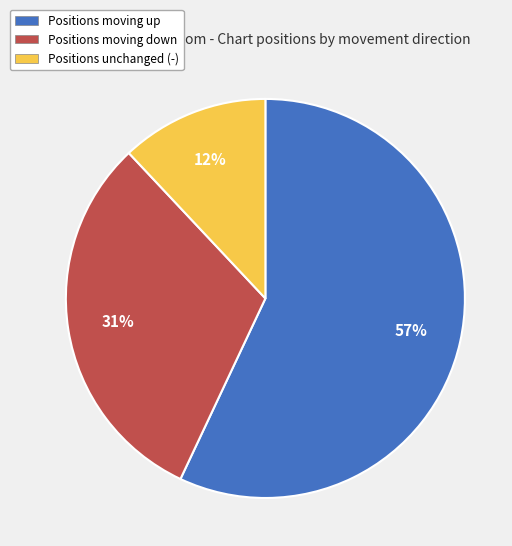

How many slices are in this pie chart?

3